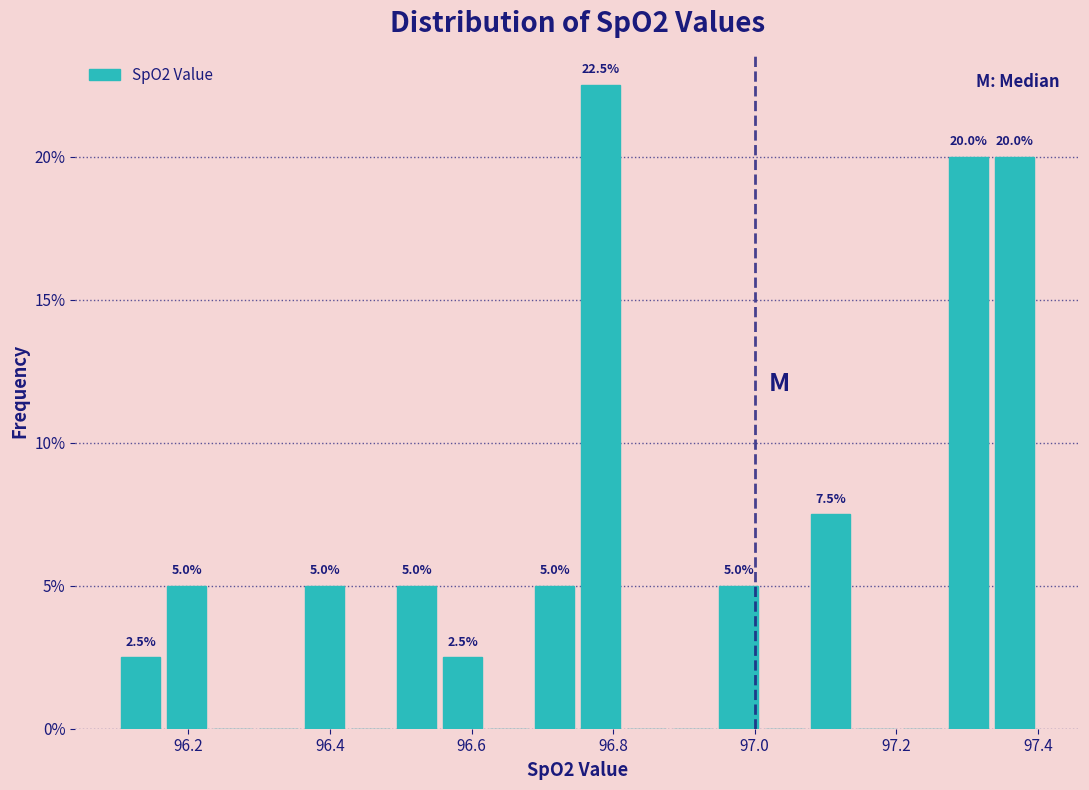

Around what value on the x-axis is the tallest bar? Give the approximate position of its centre, as read against the axis.

96.78